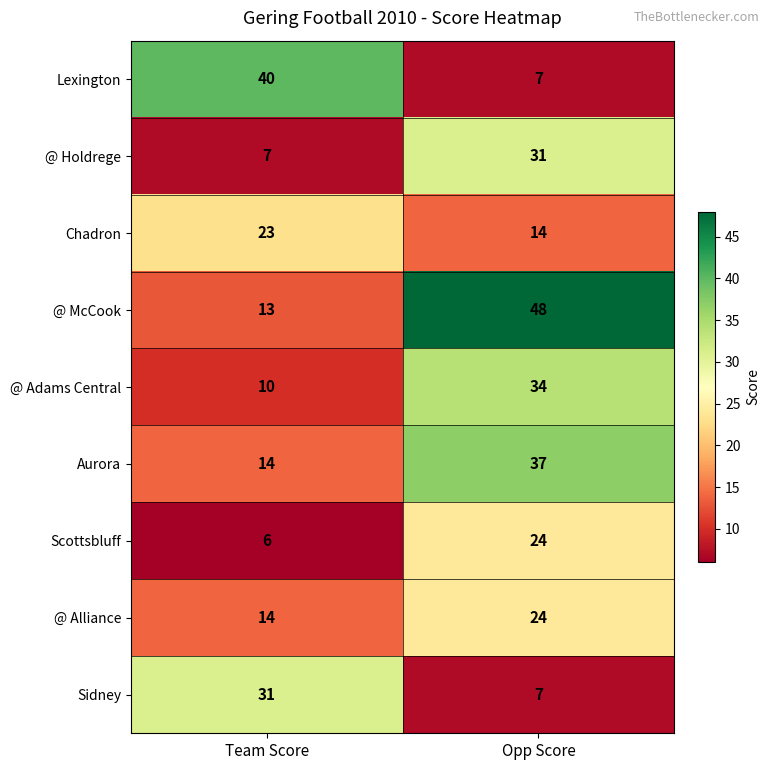

Reading left to right, list all the values displayed in this chart.

Lexington: Team Score=40	Opp Score=7
@ Holdrege: Team Score=7	Opp Score=31
Chadron: Team Score=23	Opp Score=14
@ McCook: Team Score=13	Opp Score=48
@ Adams Central: Team Score=10	Opp Score=34
Aurora: Team Score=14	Opp Score=37
Scottsbluff: Team Score=6	Opp Score=24
@ Alliance: Team Score=14	Opp Score=24
Sidney: Team Score=31	Opp Score=7